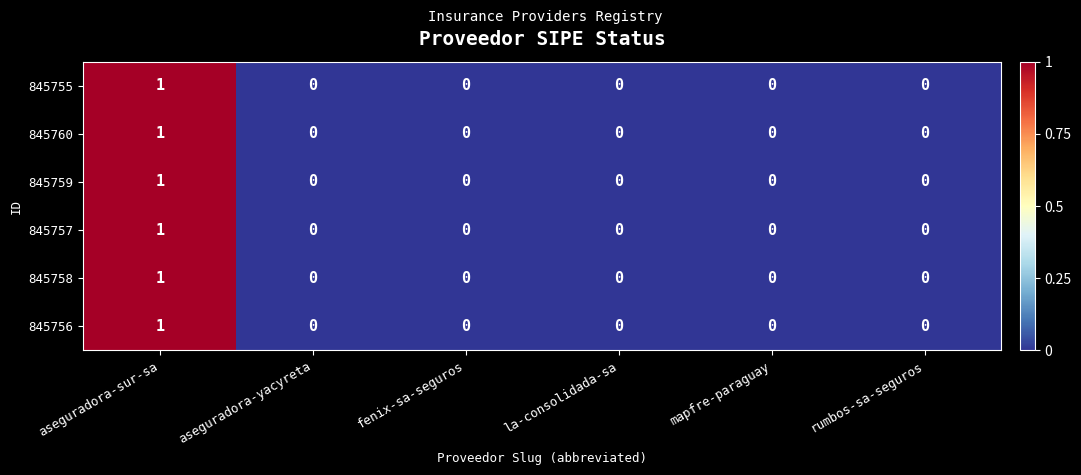

Count the 845757 values in the range 0 to 1.

6